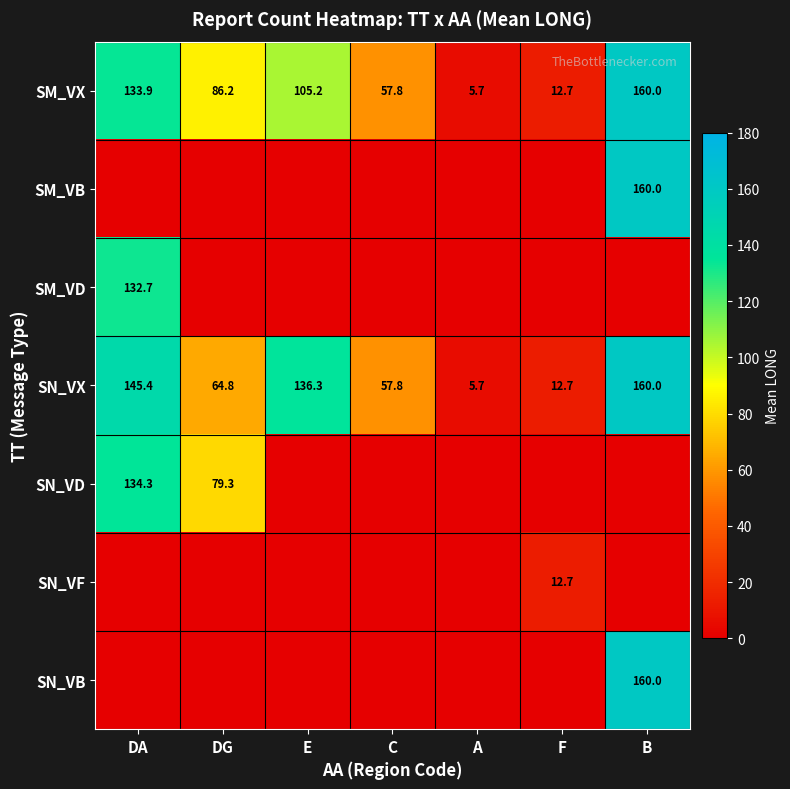

List the labels in order of SN_VX value, smallest first.

A, F, C, DG, E, DA, B